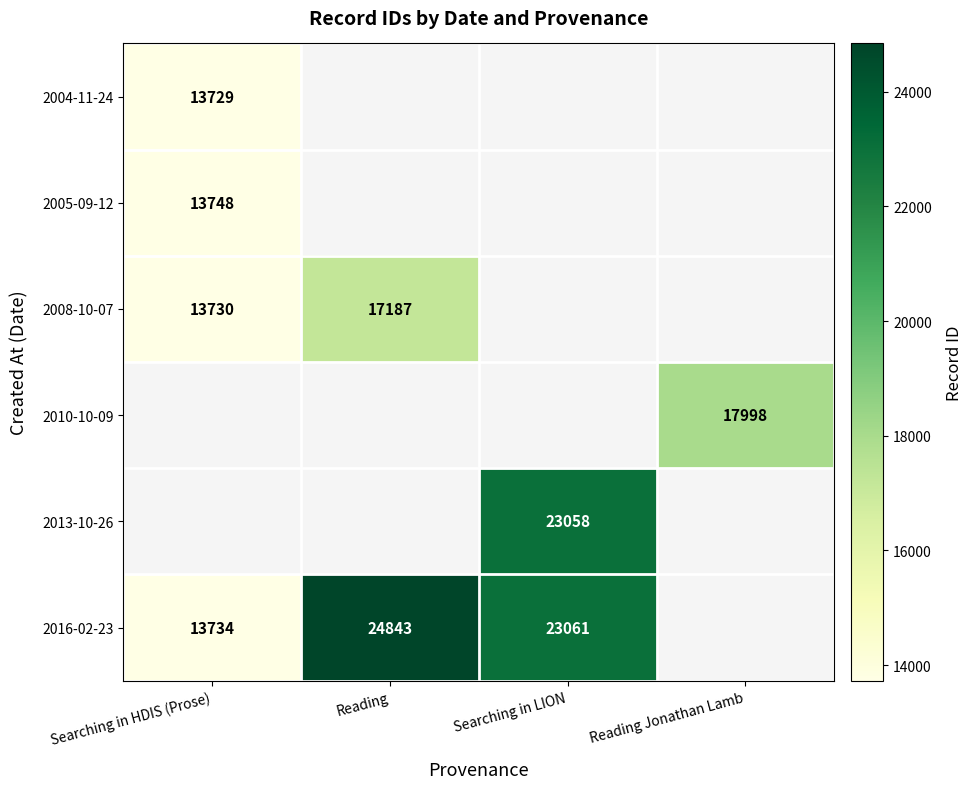

What is the sum of the 2016-02-23 values at Searching in LION and Searching in HDIS (Prose)?

36795